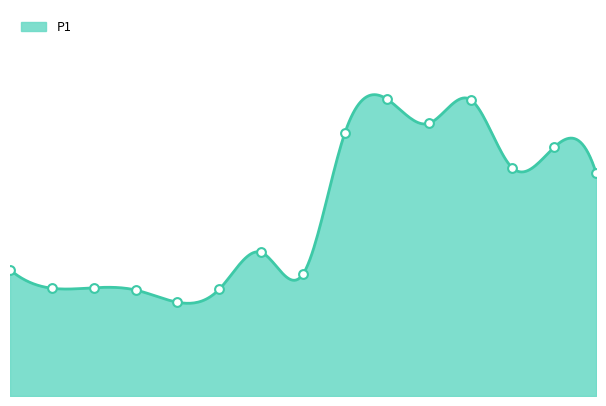

Which has a higher value, 00:31 or 08:50?

08:50